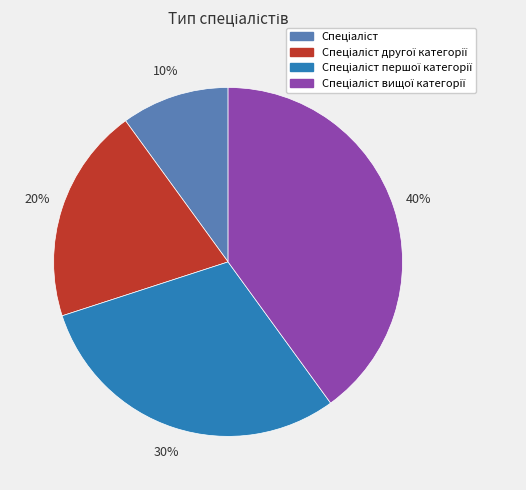

To the nearest percent, what is the difference between the largest and smallest slice percentages?

30%